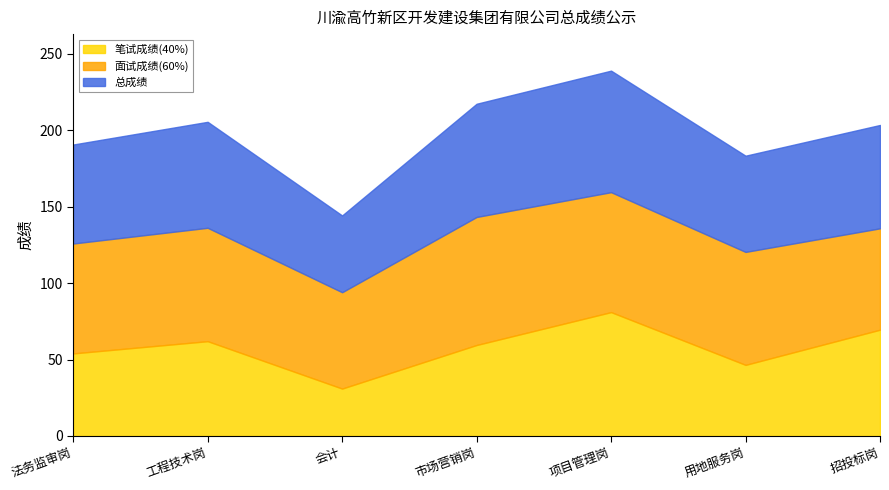

What is the value of the 总成绩 point at the 7th from the left?

67.6